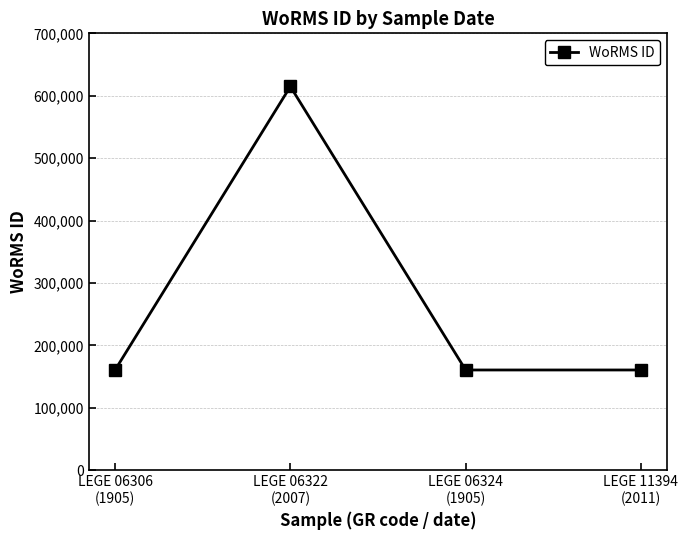

What position from the right is LEGE 11394
(2011)?

1